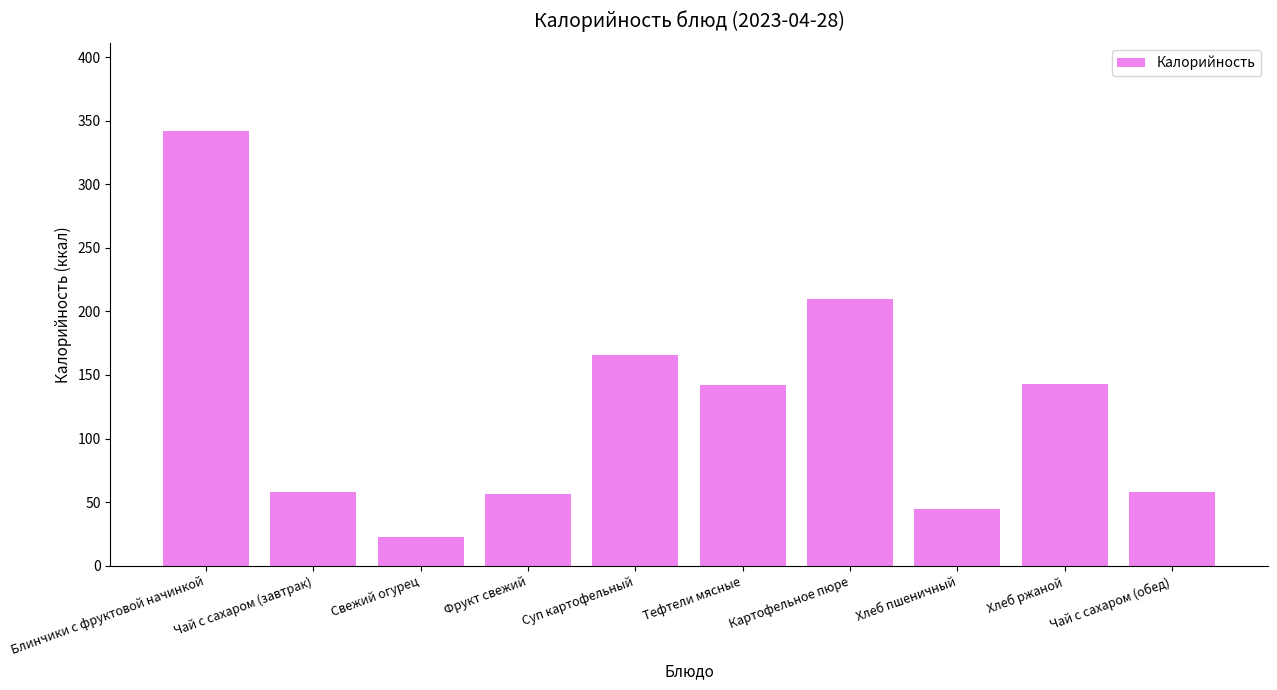

True or false: the data shows 23.0 at Свежий огурец.

True